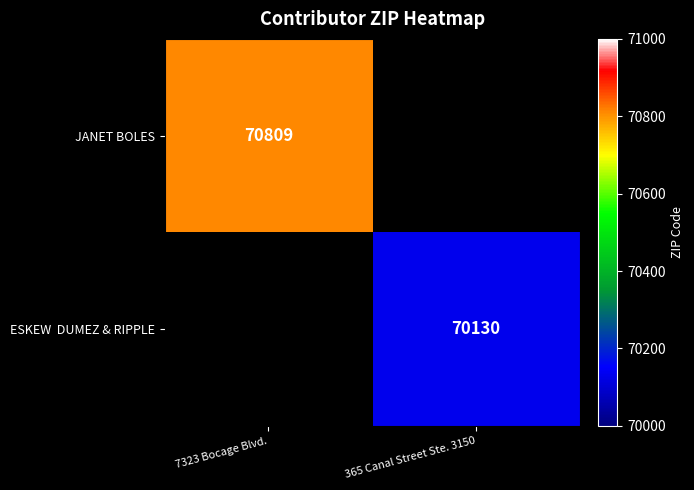

Is it true that JANET BOLES equals 70809 at 7323 Bocage Blvd.?

True